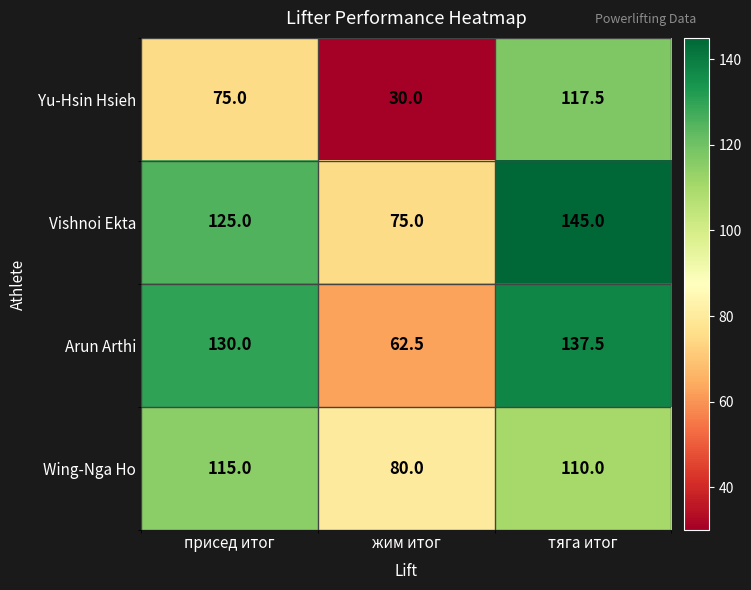

What is the greatest value displayed?

145.0